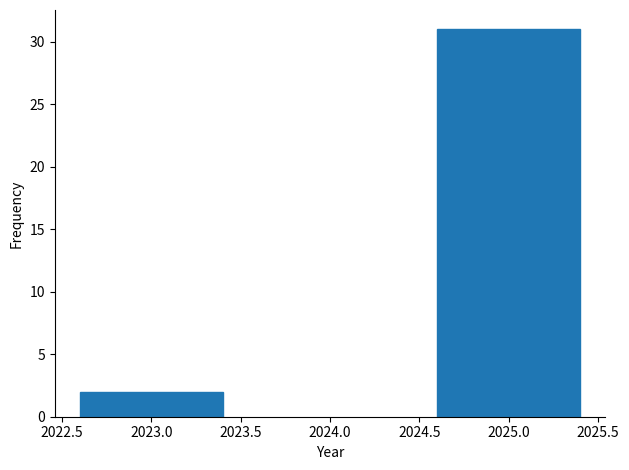

Reading right to left, extract all data points from this chart.

31	2